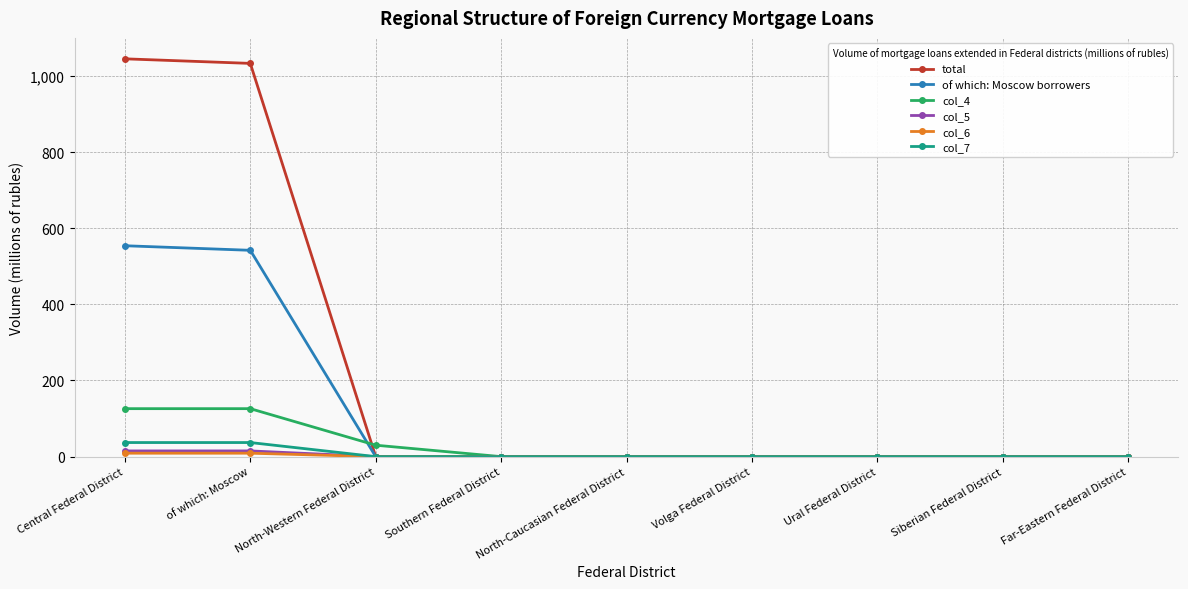

Which series has the largest total across all categories?

total